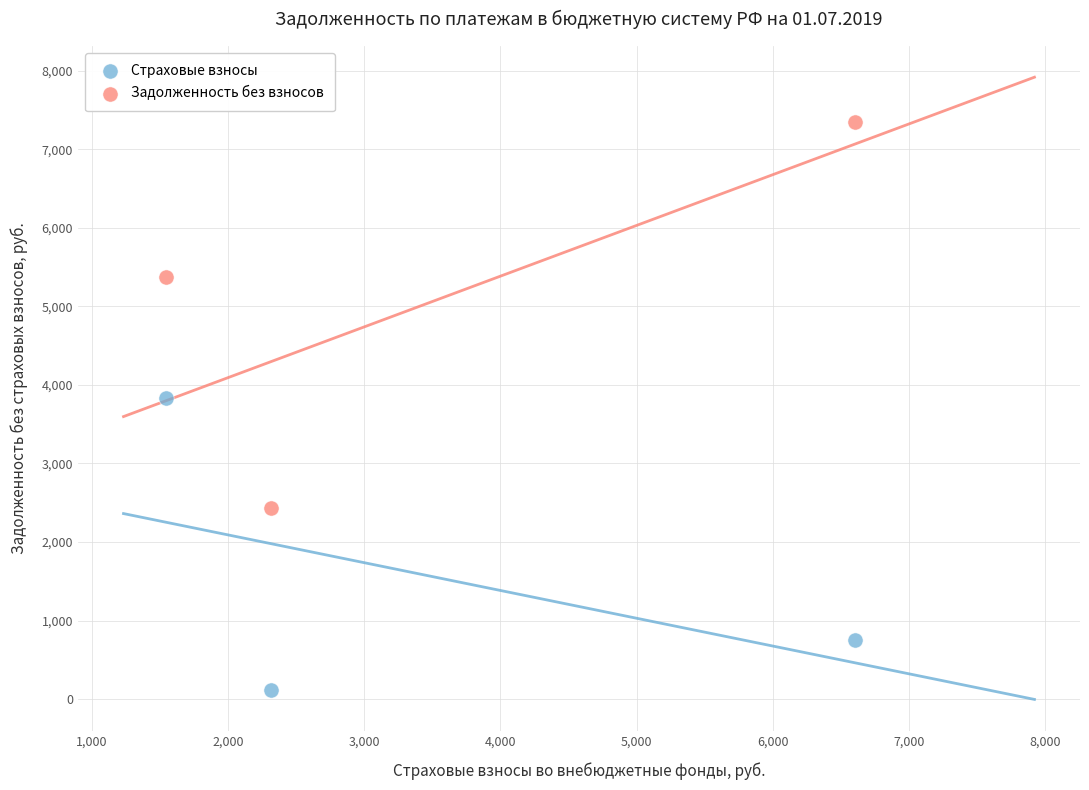

Which series reaches the maximum Y coordinate?

Задолженность без взносов